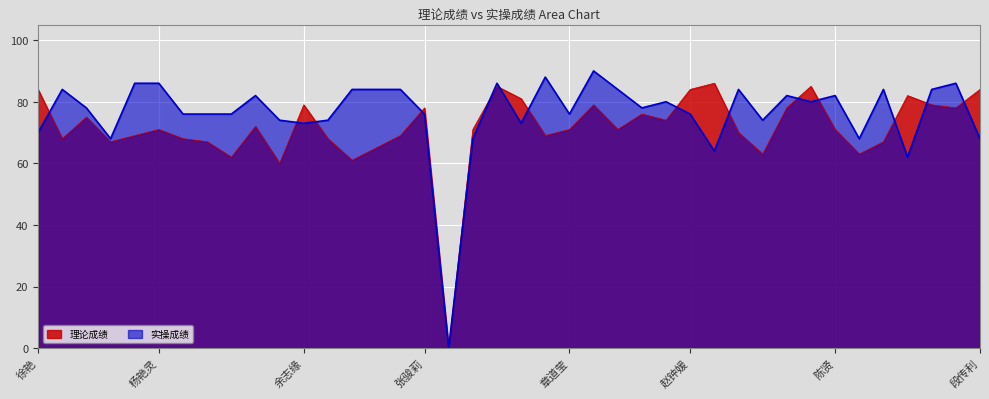

What is the value of the 理论成绩 point at the 24th from the left?

79